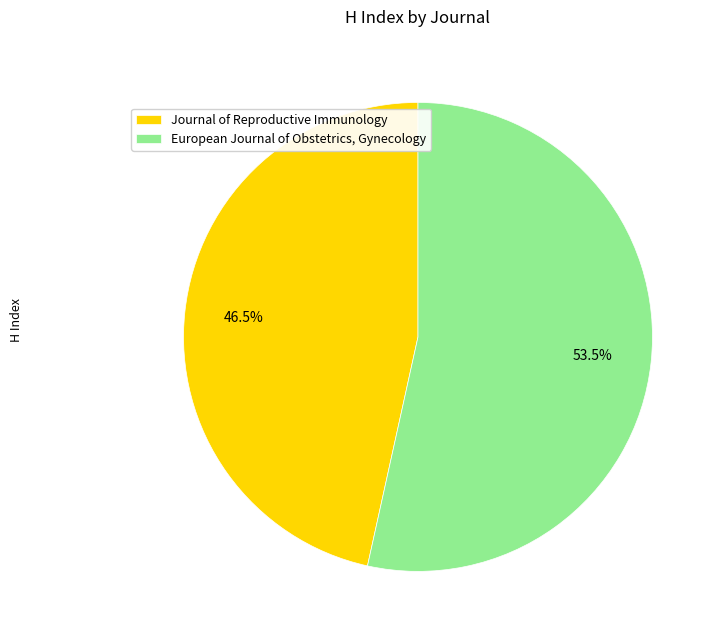

The Journal of Reproductive Immunology slice represents 34% of the pie. True or false?

False